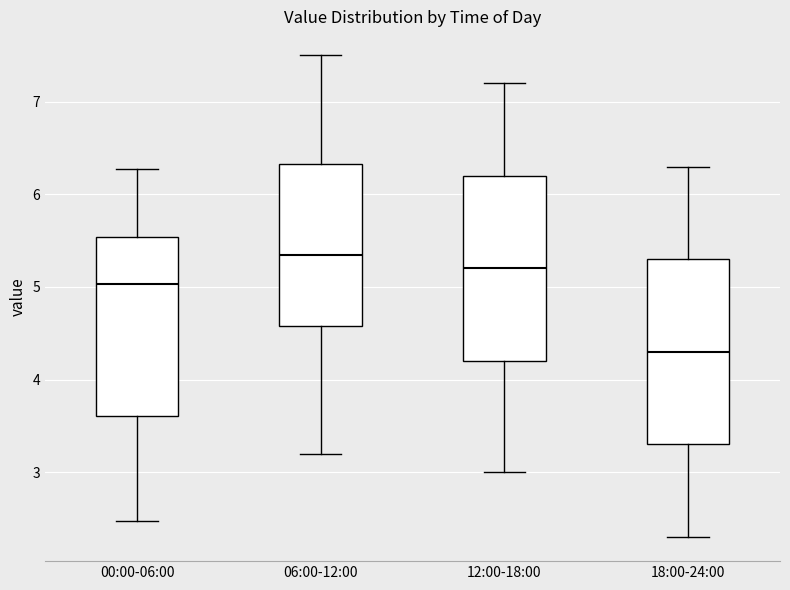

Where is the lower edge of the box for 06:00-12:00 on the y-axis? The values are not printed on the chart, so give them approximately, as read against the axis.

4.6